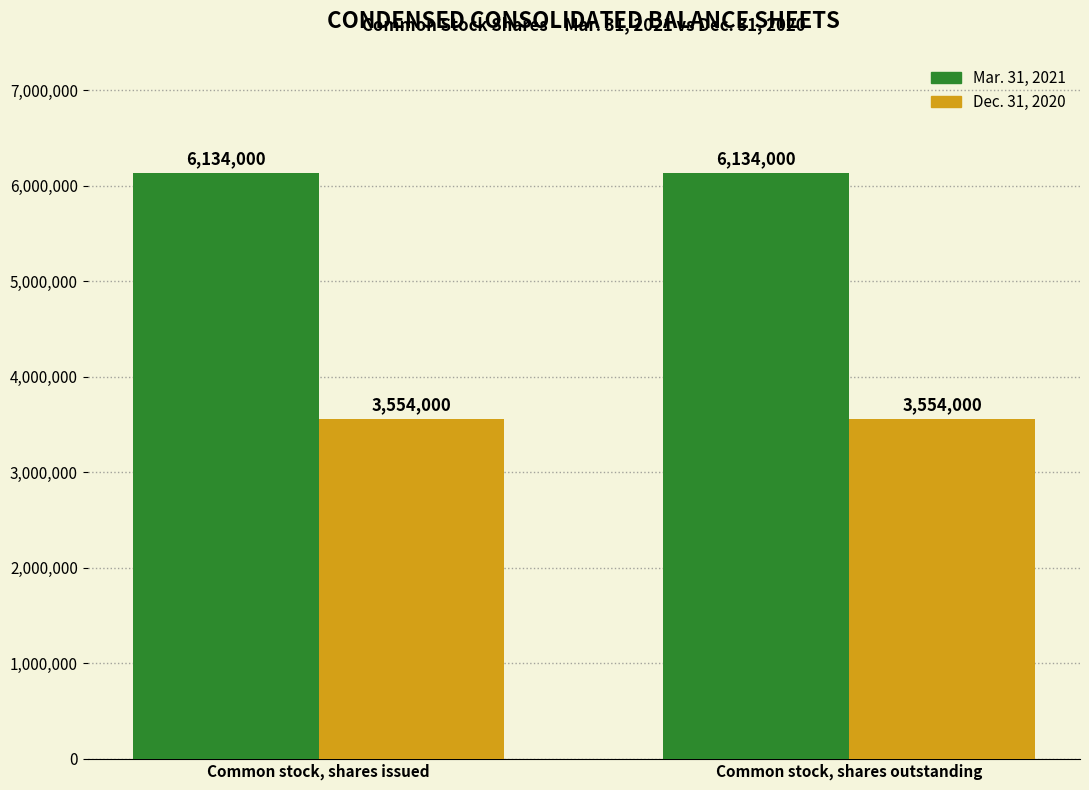

What is the approximate value of Mar. 31, 2021 at Common stock, shares issued?

6134000